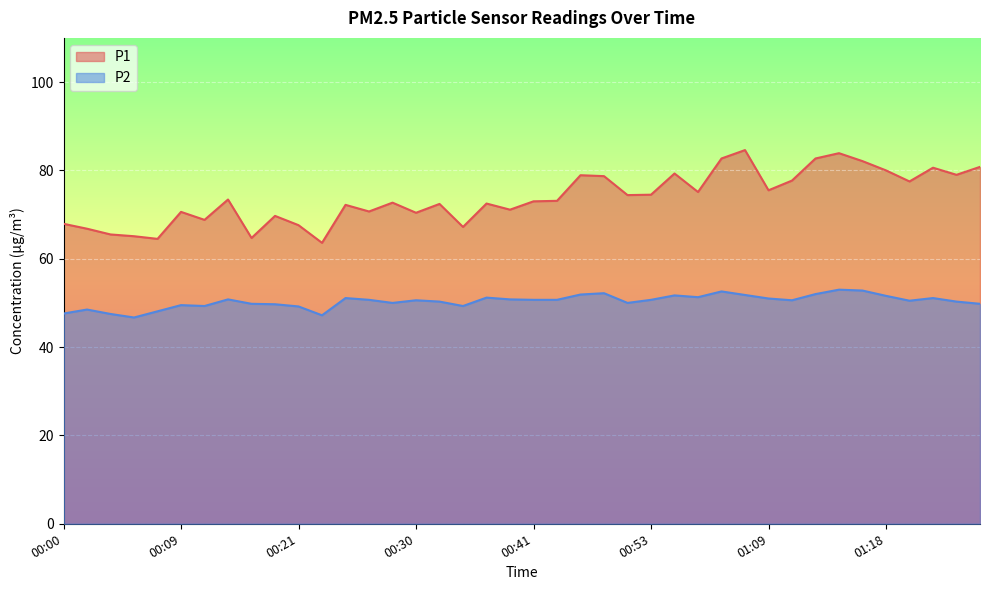

At 00:53, list the series in order from largest to smallest.

P1, P2